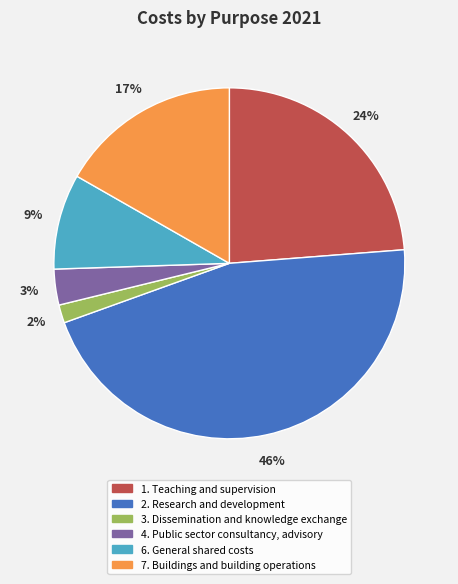

True or false: 1. Teaching and supervision accounts for 33% of the total.

False